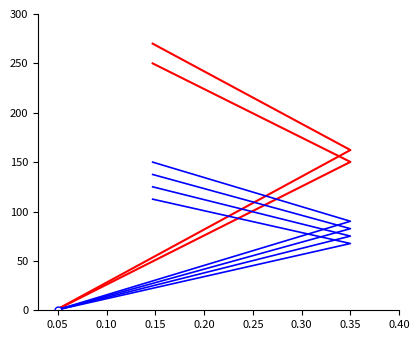

True or false: id and work_id_v3 intersect in this chart.

False